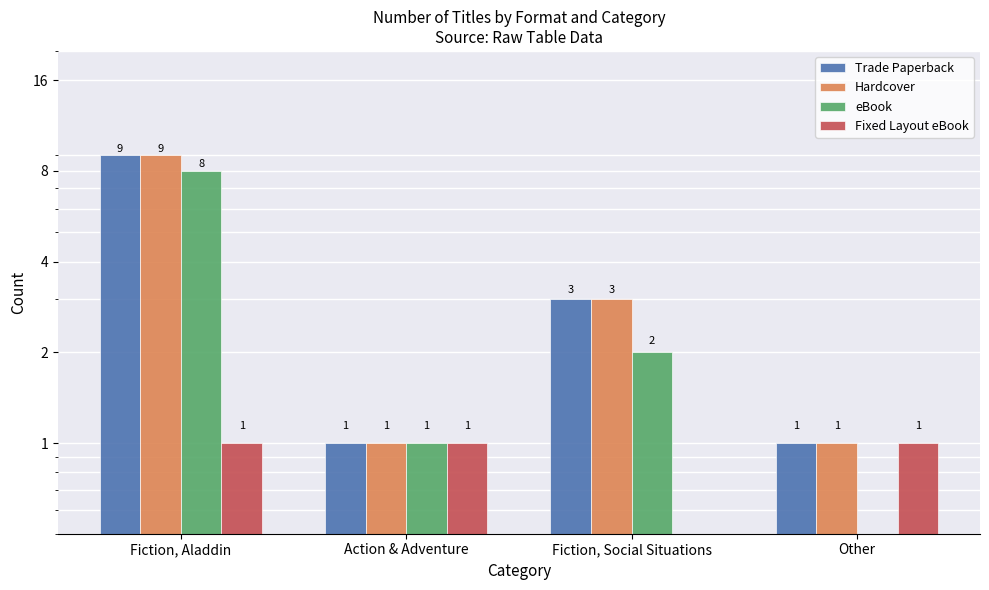

What is the label of the 4th bar from the right?

Fiction, Aladdin